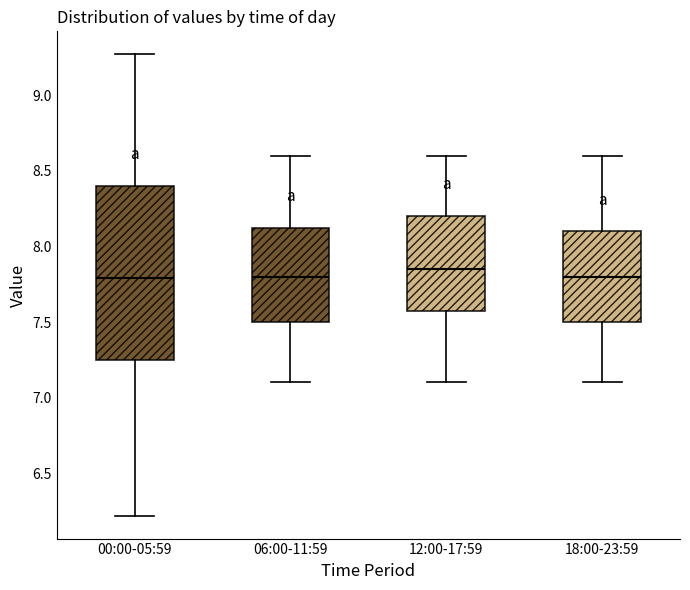

Reading left to right, read every box against the y-axis: the position of its median line, the range the box covers, and the ends of its whiskers. The values are not printed on the chart, so give them approximately, as read against the axis.

00:00-05:59: median 7.80, box 7.25 to 8.40, whiskers 6.20 to 9.25
06:00-11:59: median 7.80, box 7.50 to 8.15, whiskers 7.10 to 8.60
12:00-17:59: median 7.85, box 7.60 to 8.20, whiskers 7.10 to 8.60
18:00-23:59: median 7.80, box 7.50 to 8.10, whiskers 7.10 to 8.60